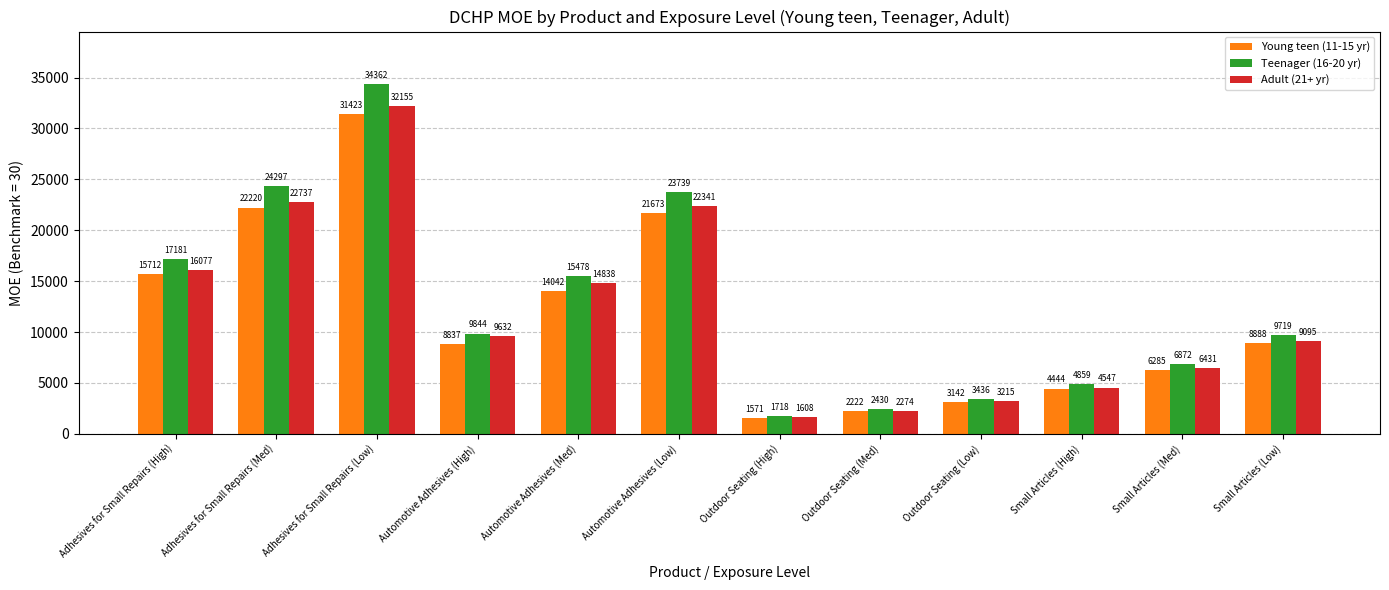

What position from the right is Small Articles (High)?

3